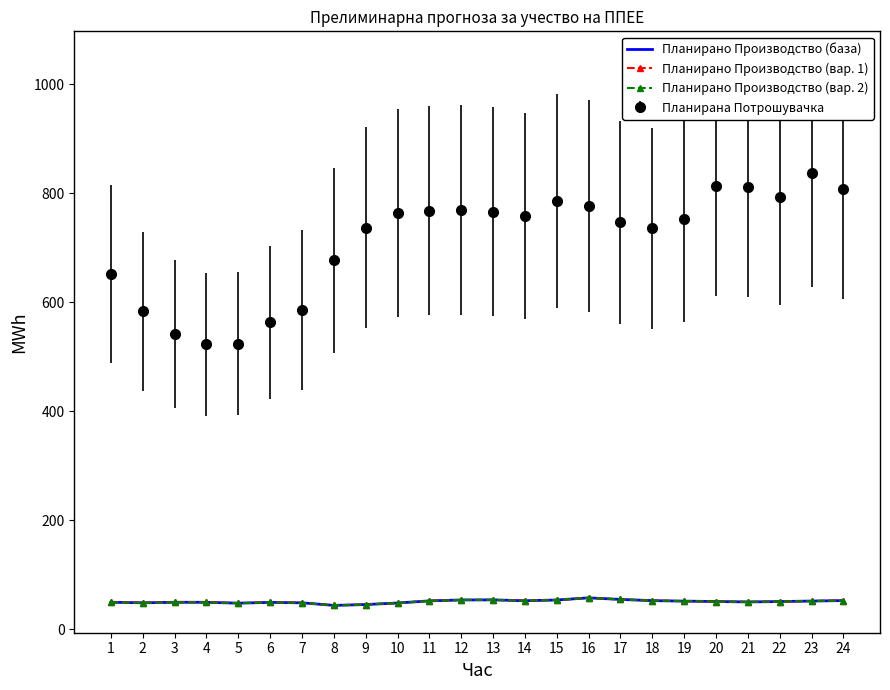

Is this an area chart (filled region under the line)?

No